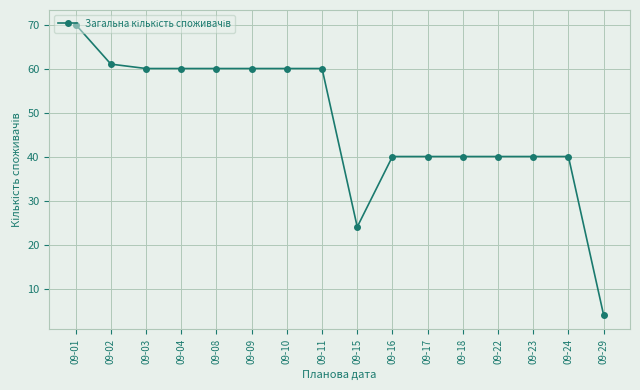

True or false: the data shows 35 at 09-11.

False